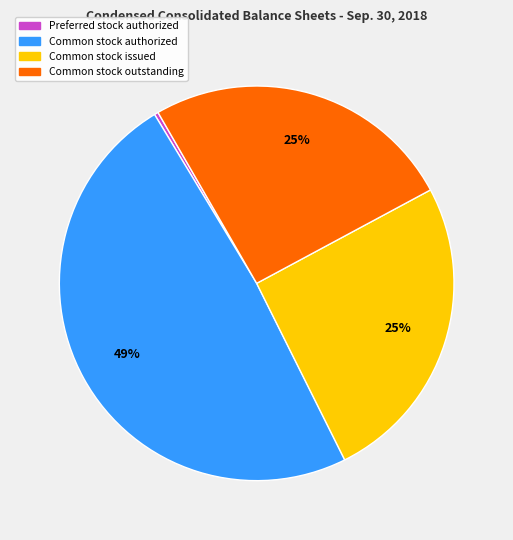

Do Common stock authorized and Preferred stock authorized together represent more than half of the pie?

No